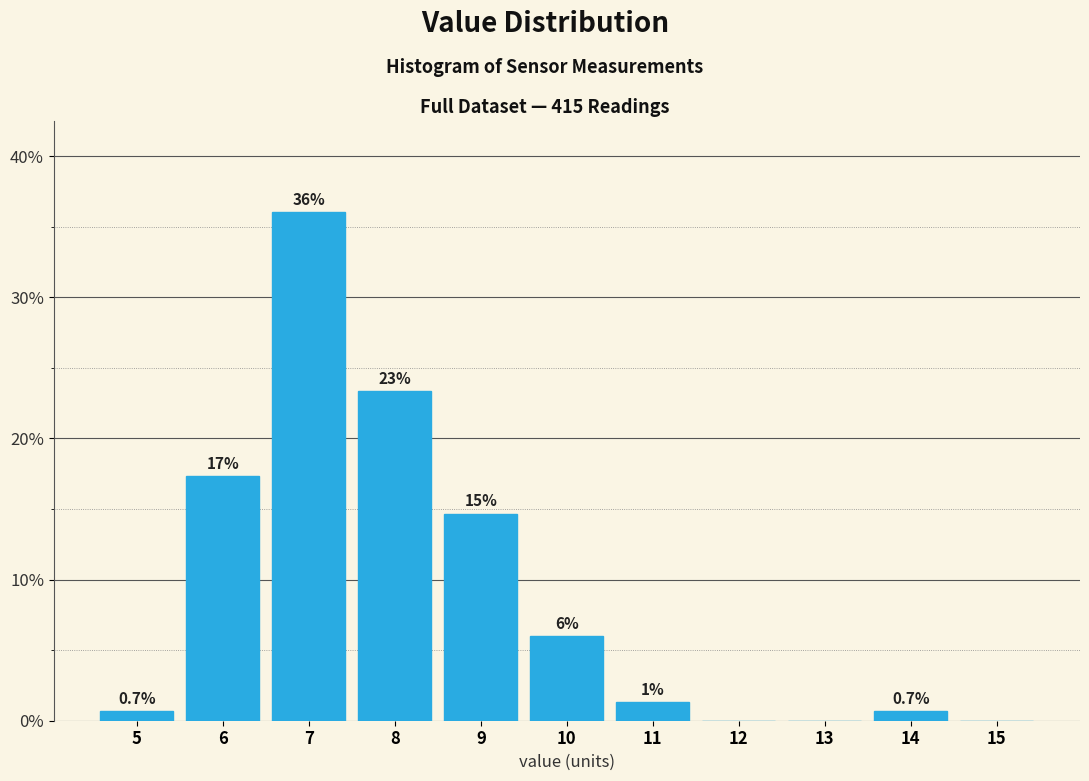

Which has a higher value, 11 or 5?

11